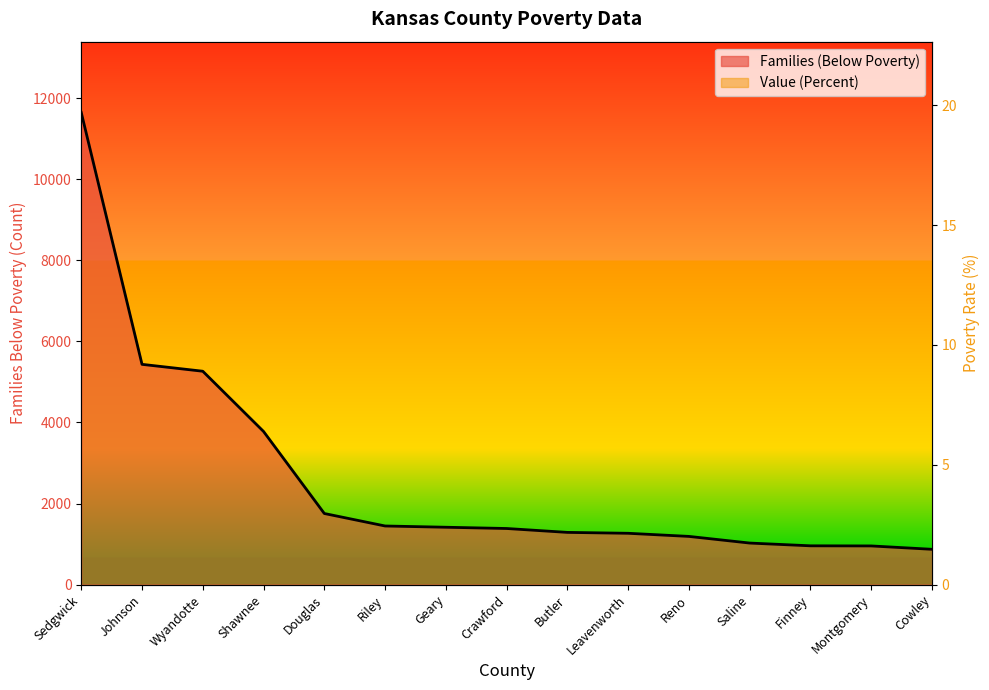

At how many categories does at least one series exceed 8141?

1